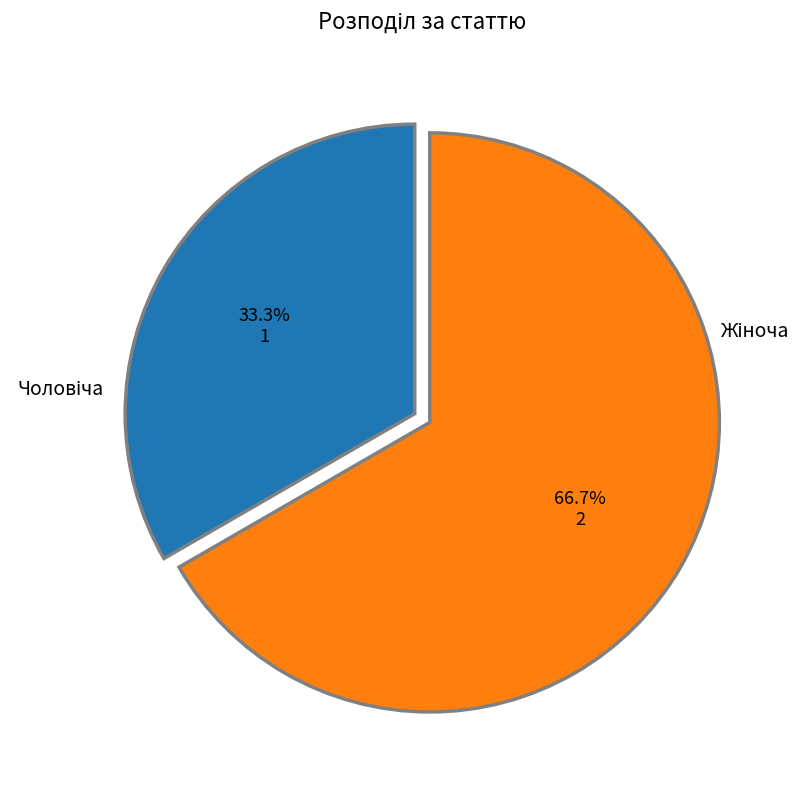

Is there any slice that represents more than half of the pie?

Yes